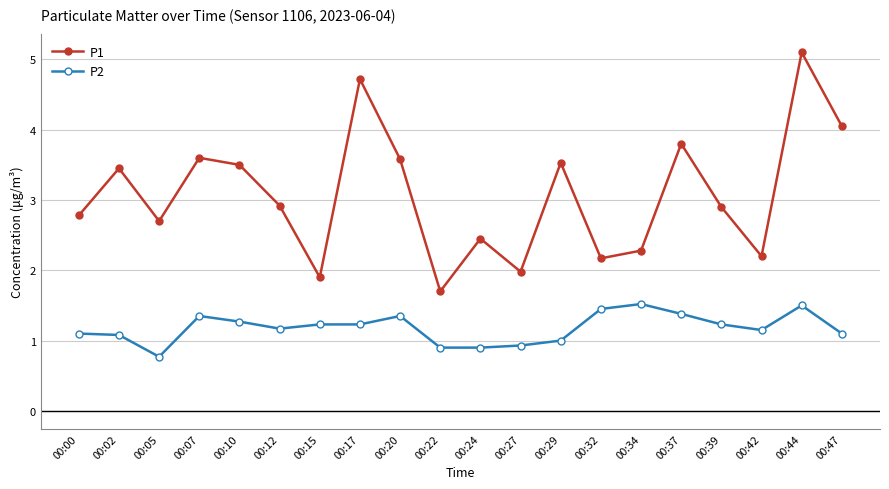

What is the average value of the P1 series?

3.1